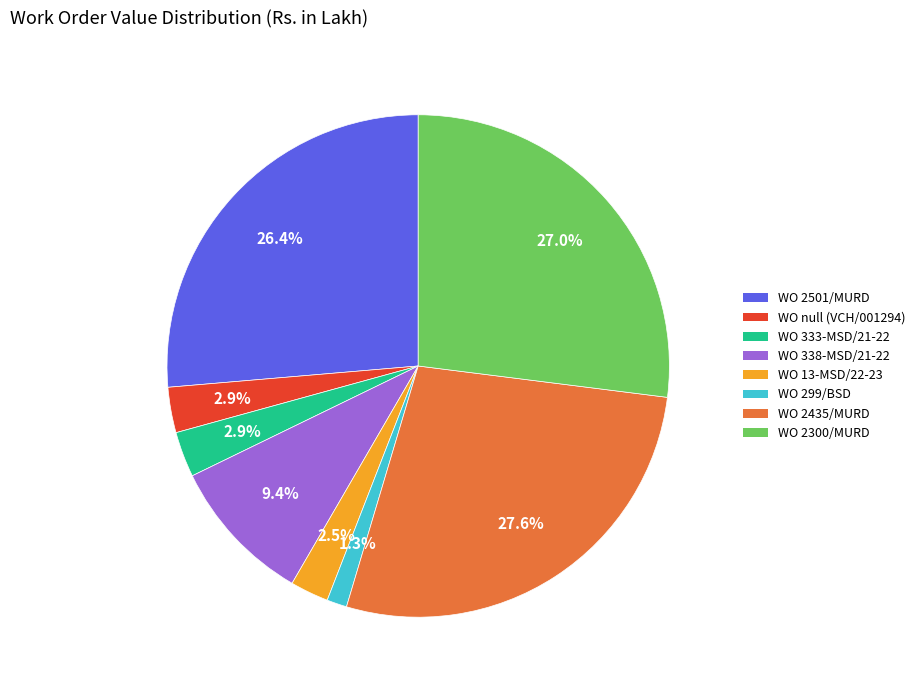

Which slice is the largest?

WO 2435/MURD